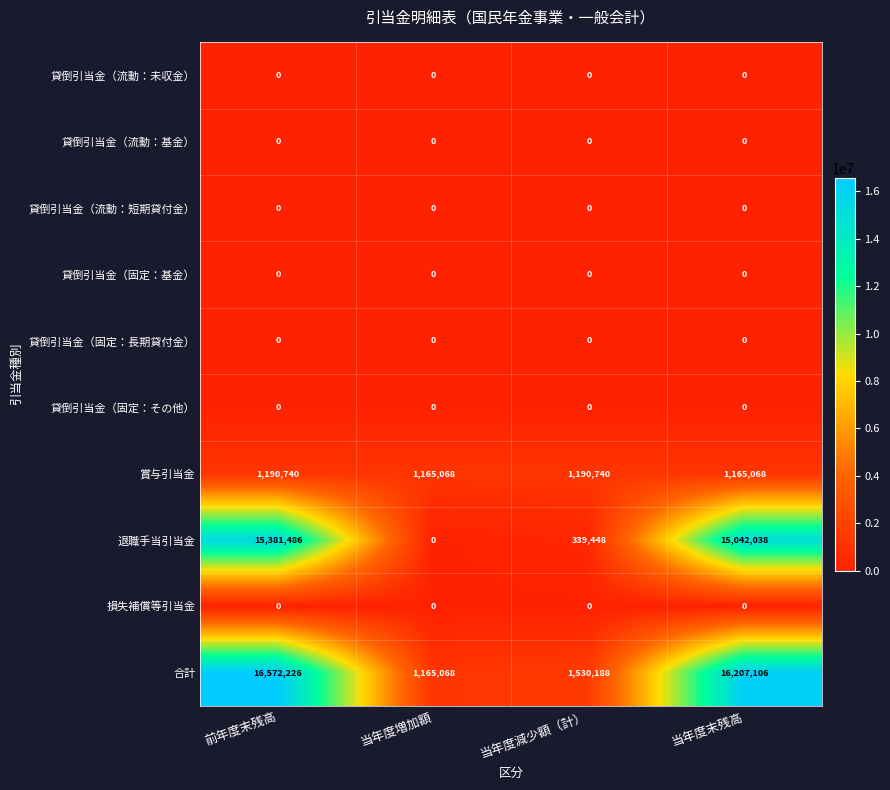

What value does the 賞与引当金 series have at 当年度末残高?

1165068